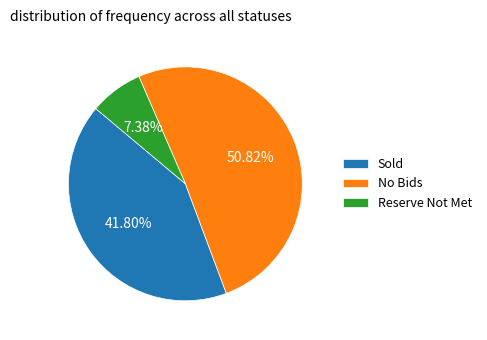

True or false: Sold accounts for 42% of the total.

True